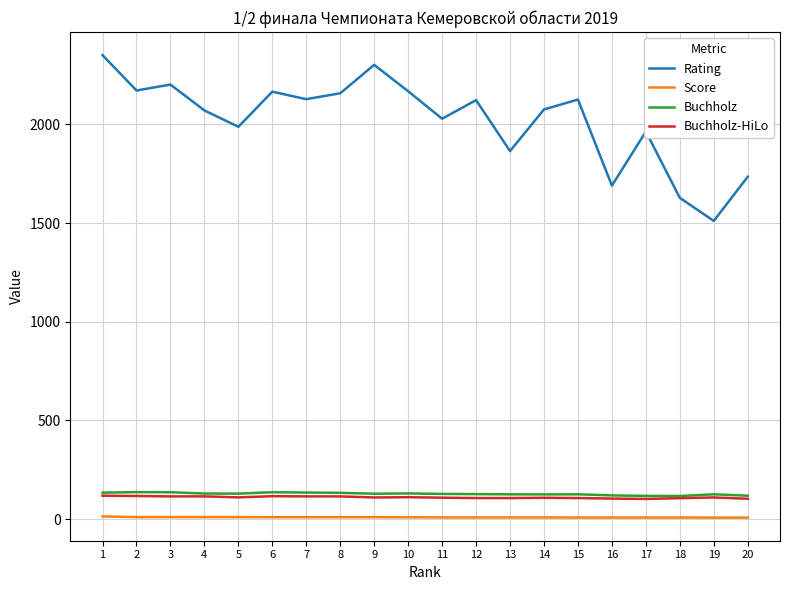

Which series changed the most between 5 and 15?

Rating